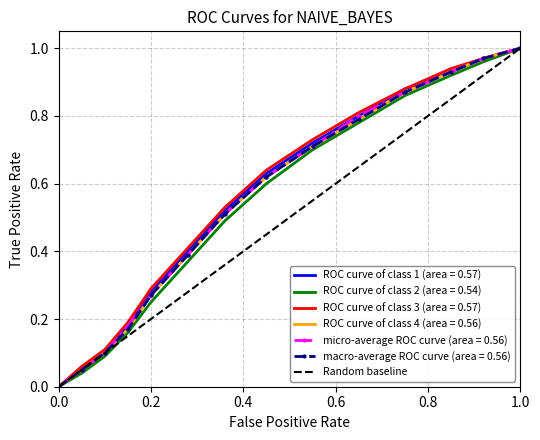

The chart shows a value of 1 at 1.0. True or false?

False